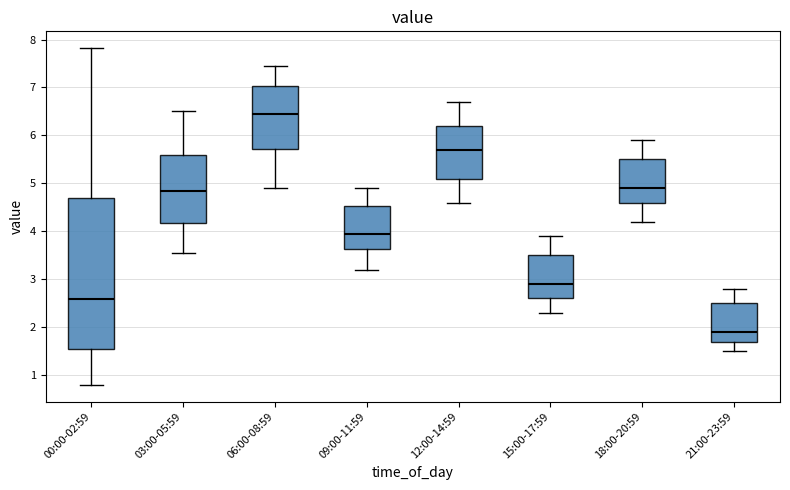

Comparing the boxes themselves (not the whiskers), which one is the tallest?

00:00-02:59